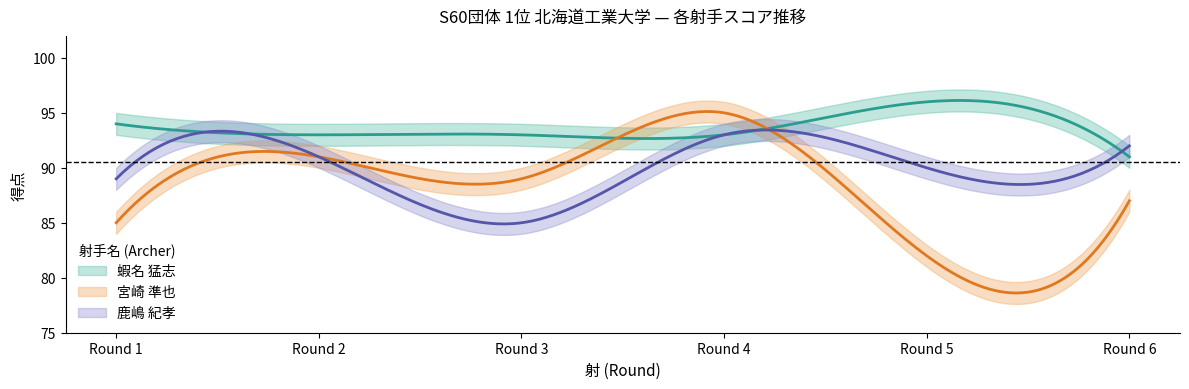

True or false: 蝦名 猛志 has a value of 94 at 1.

True